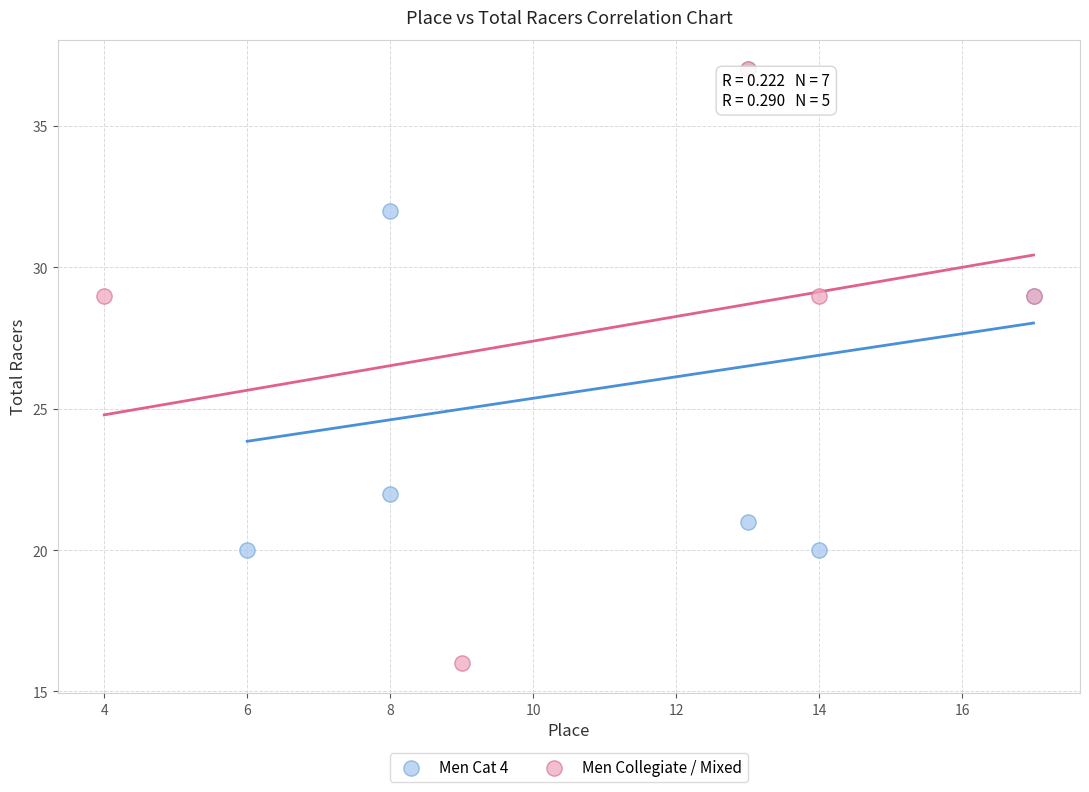

What are all the series names shown in the legend?

Men Cat 4, Men Collegiate / Mixed